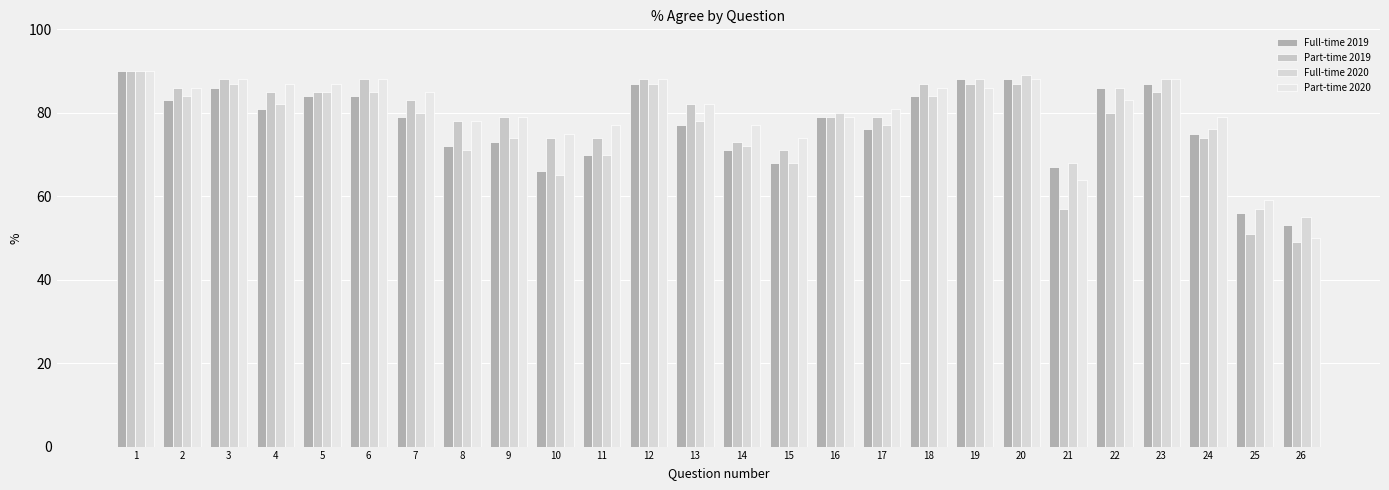

What is the smallest value displayed?

49